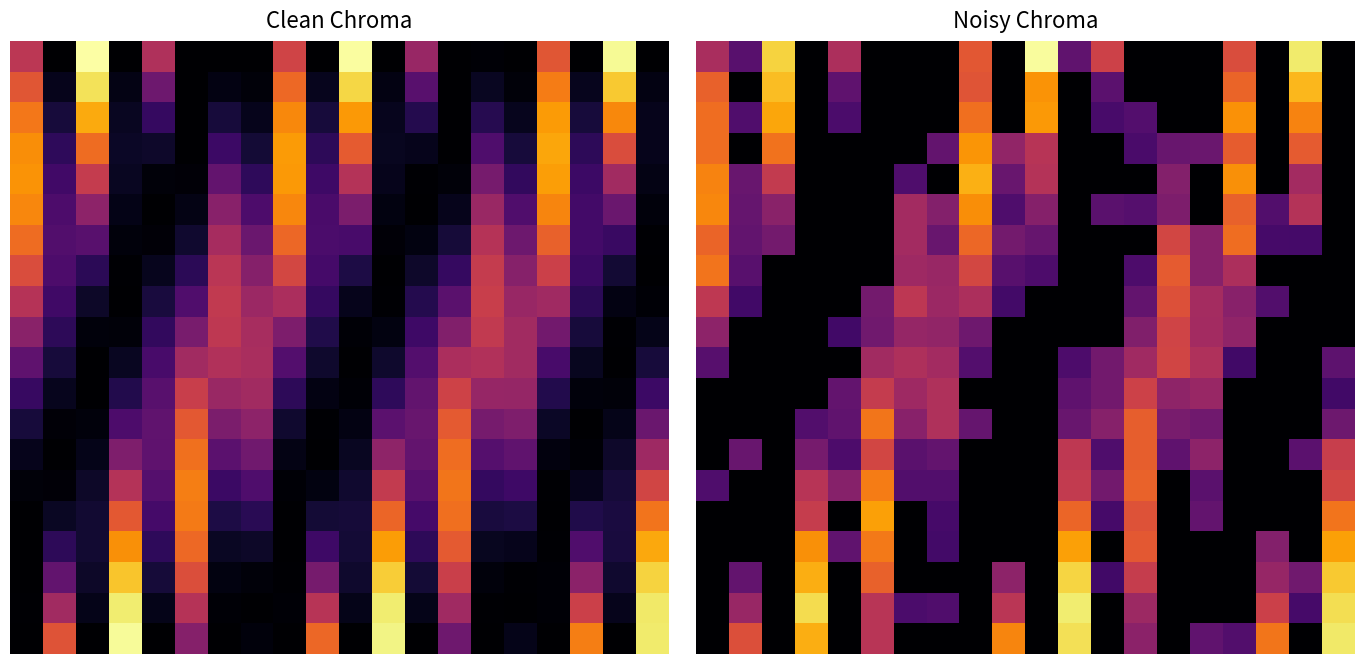

Which label corresponds to the largest value in the chart?

10